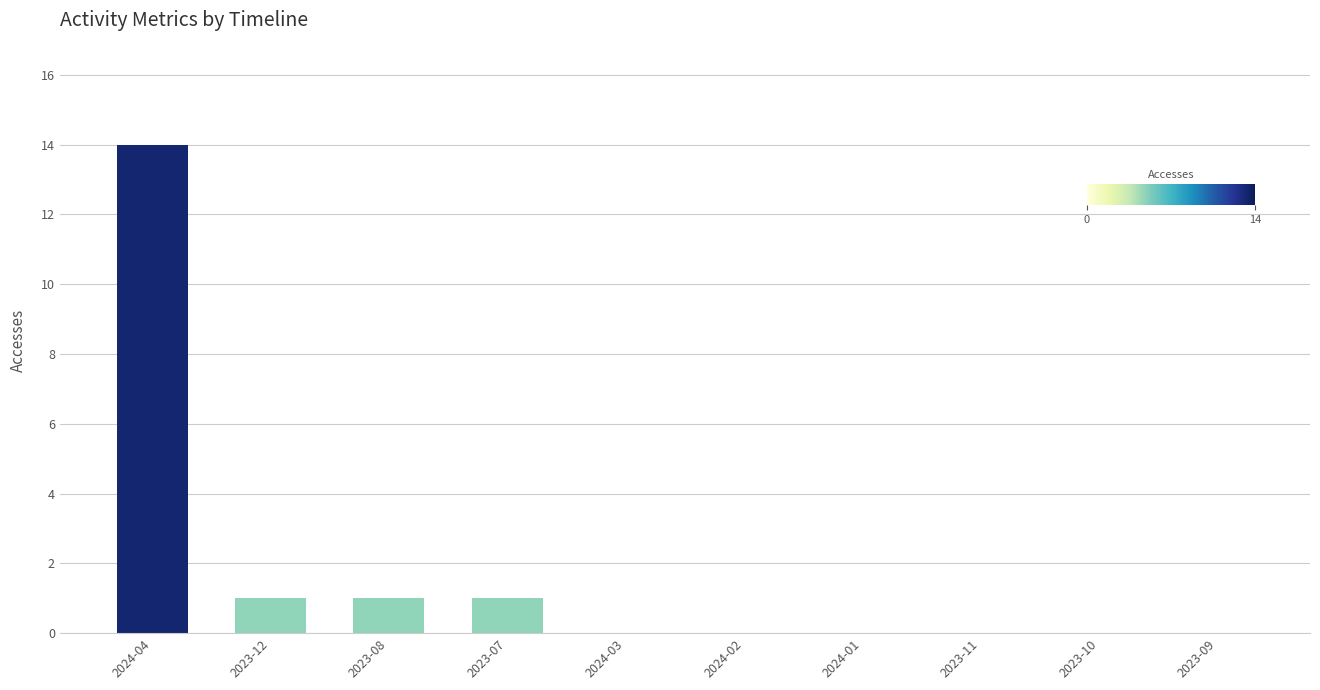

The value at 2024-01 is -7. True or false?

False